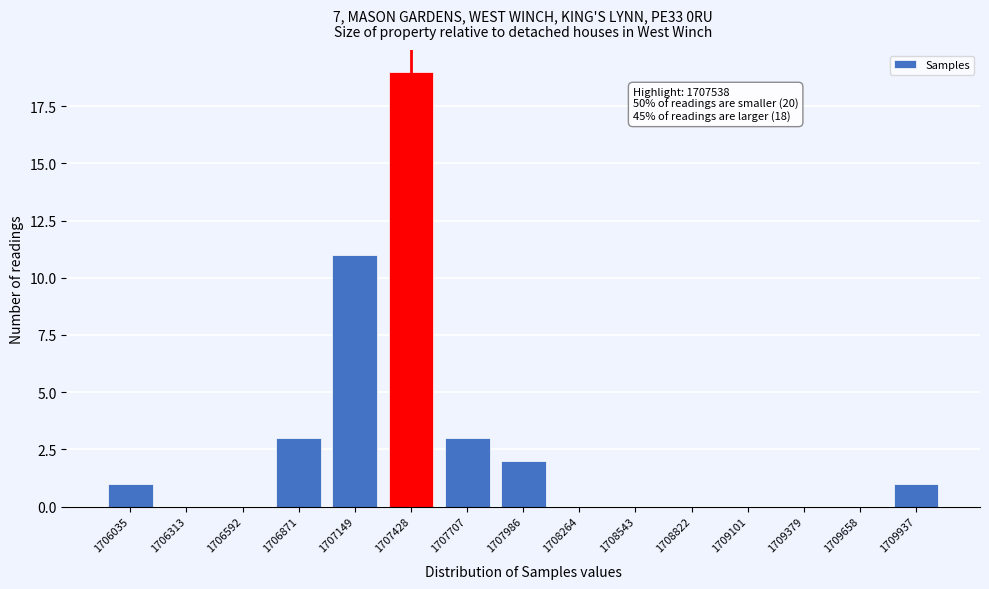

Reading left to right, transcribe all the data shown in this chart.

1706035=1	1706313=0	1706592=0	1706871=3	1707149=11	1707428=19	1707707=3	1707986=2	1708264=0	1708543=0	1708822=0	1709101=0	1709379=0	1709658=0	1709937=1